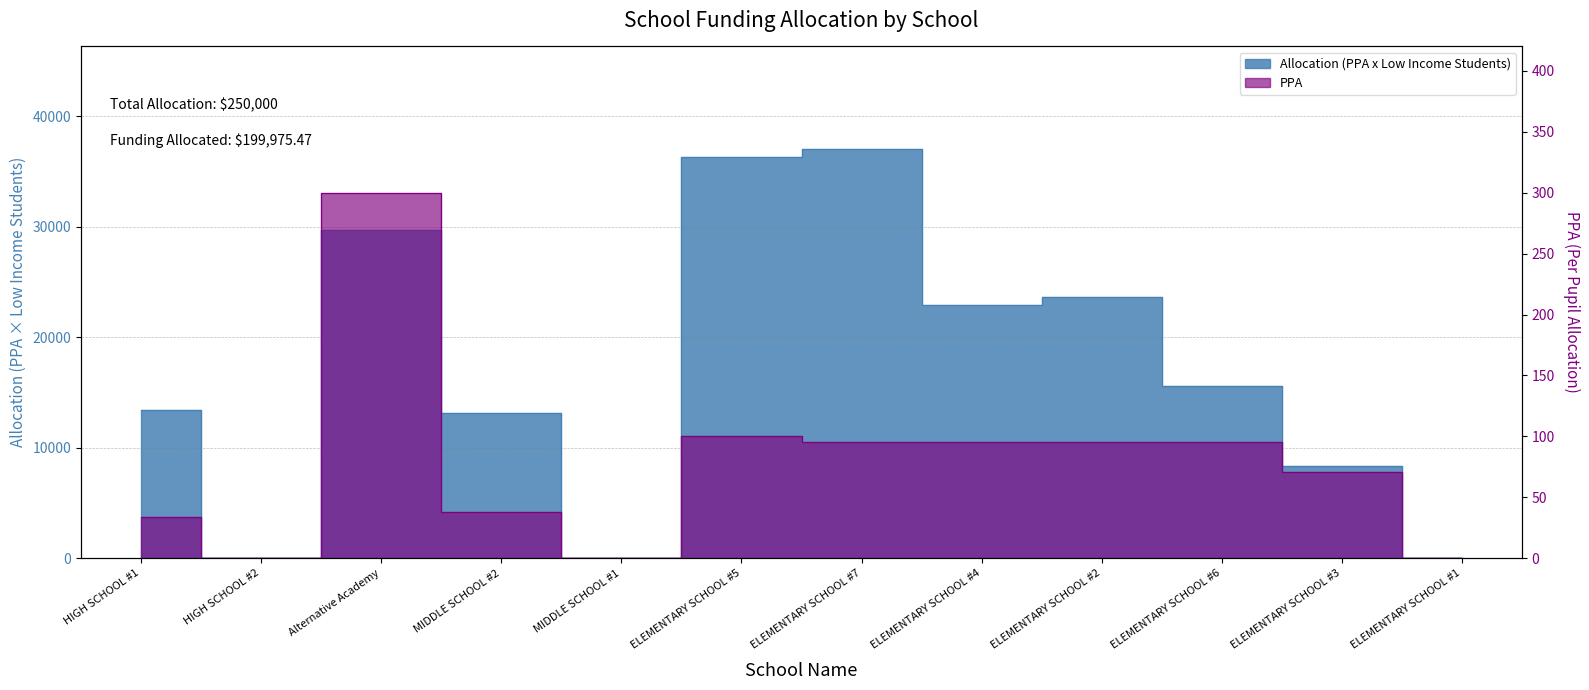

Rank the series by their maximum value, from lowest to highest.

PPA, Allocation (PPA x Low Income Students)